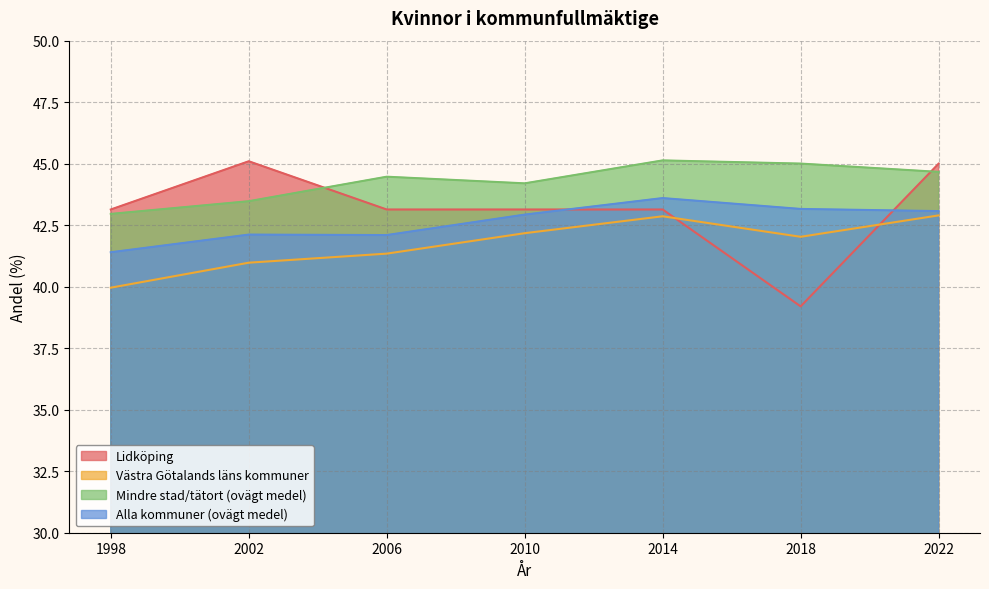

What is the greatest value displayed?

45.1